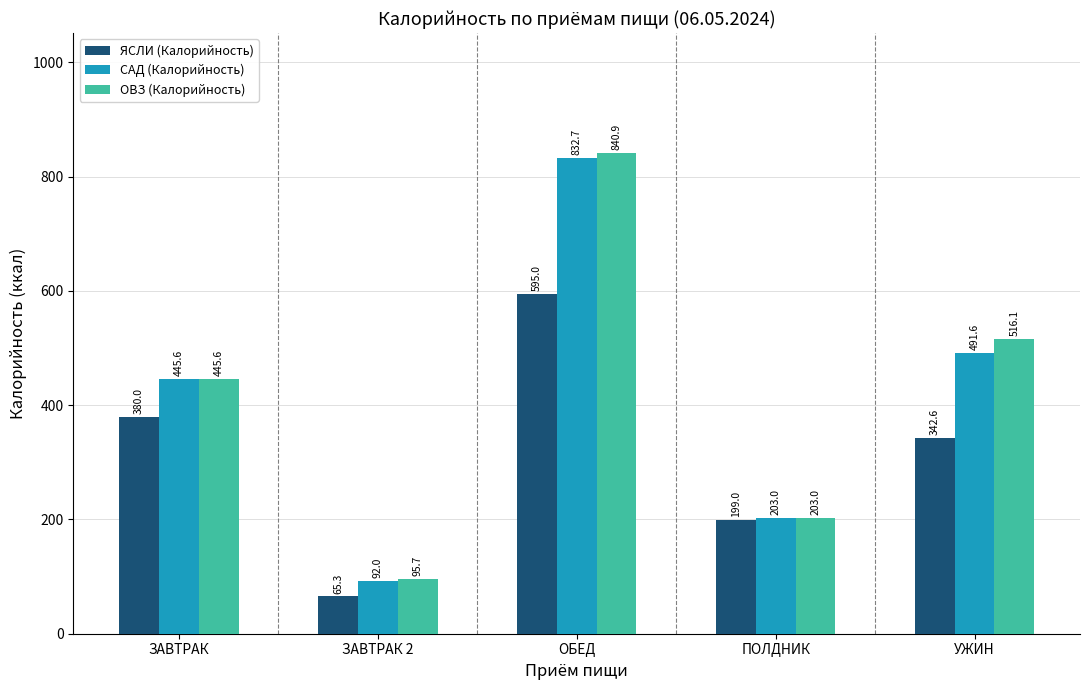

At how many categories does at least one series exceed 88?

5